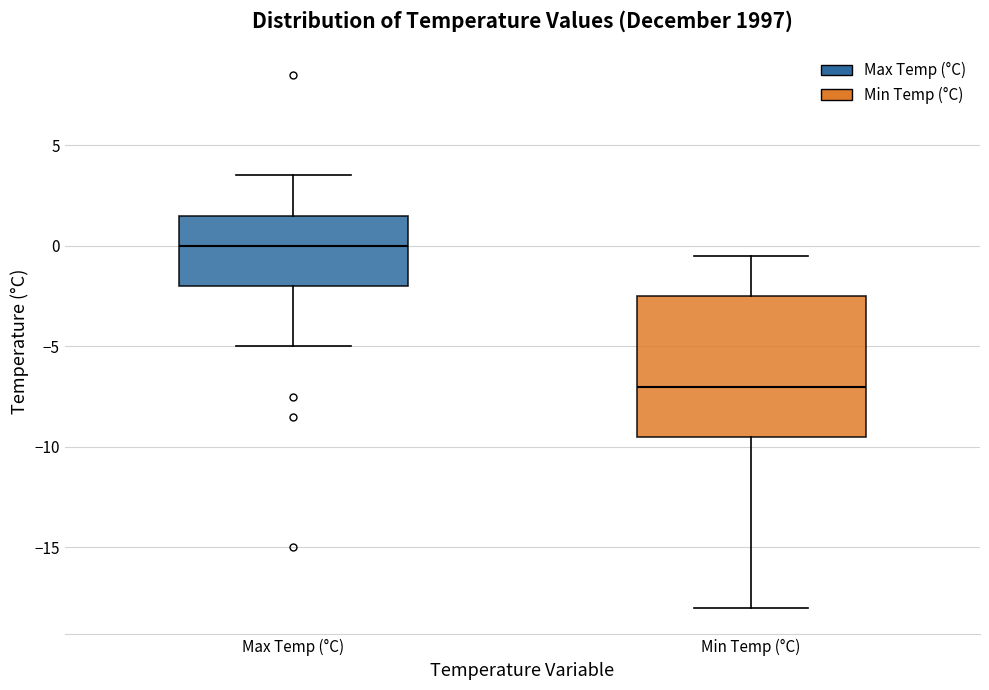

Comparing the boxes themselves (not the whiskers), which one is the tallest?

Min Temp (°C)